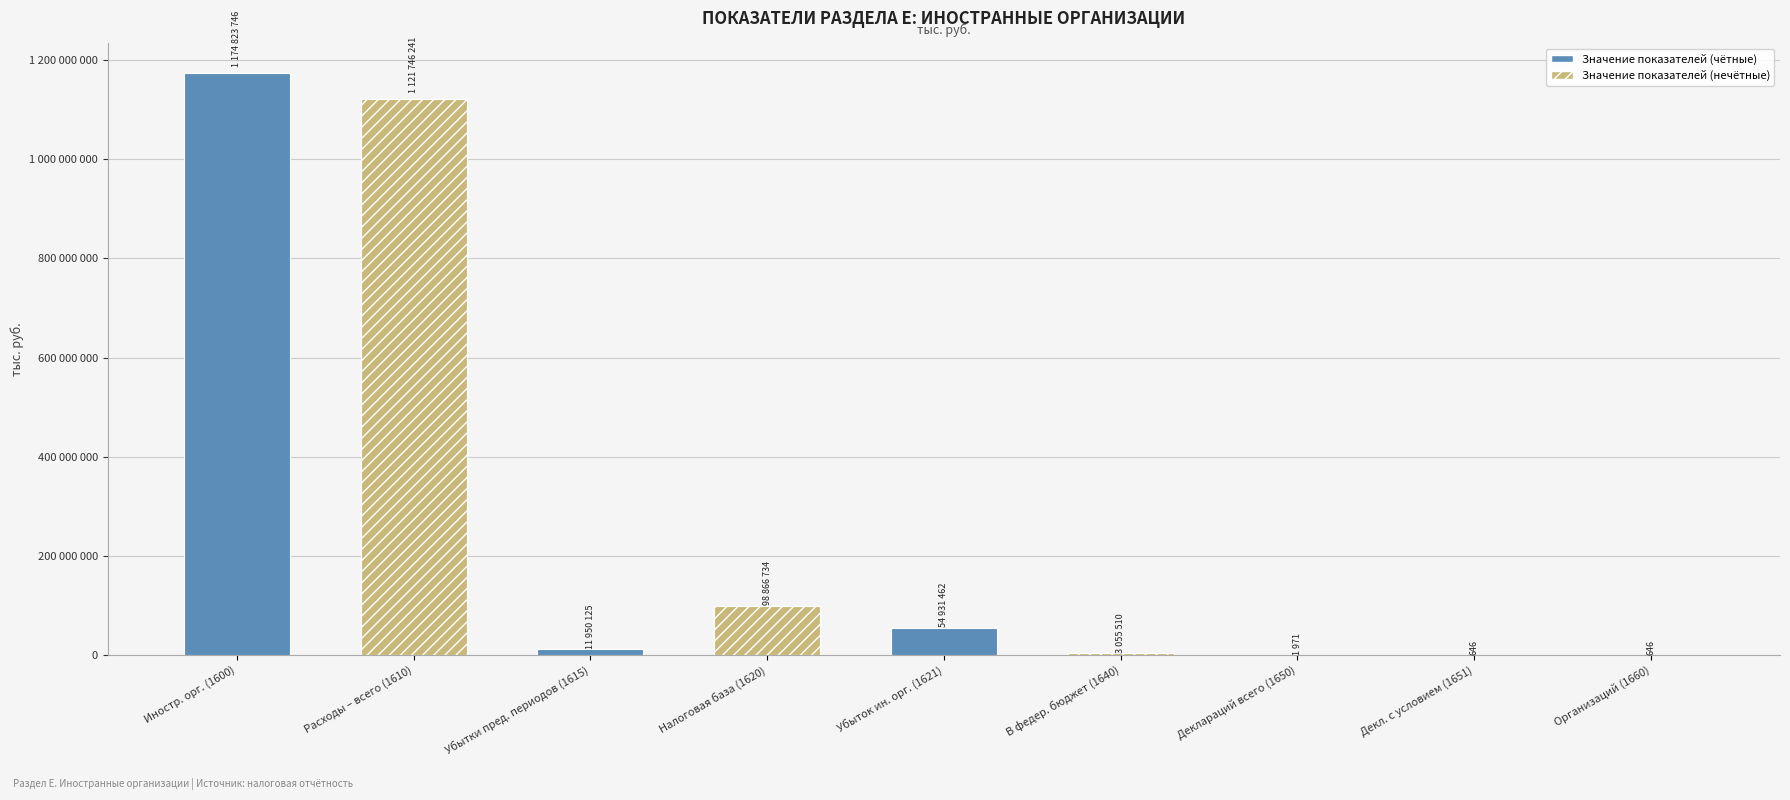

Read the value at Деклараций всего (1650), to the nearest 100.

2000